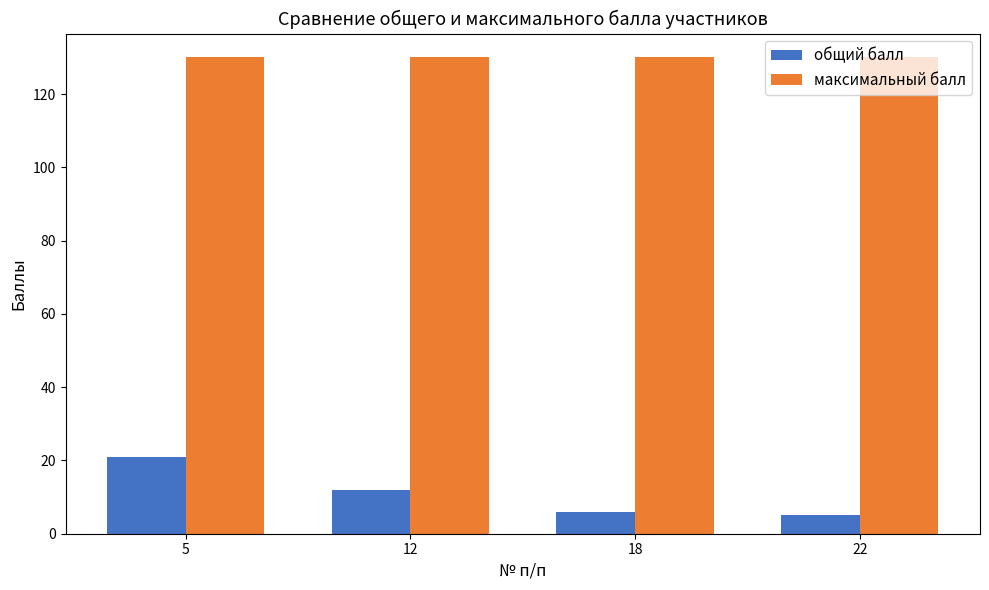

Count the number of data series in this chart.

2